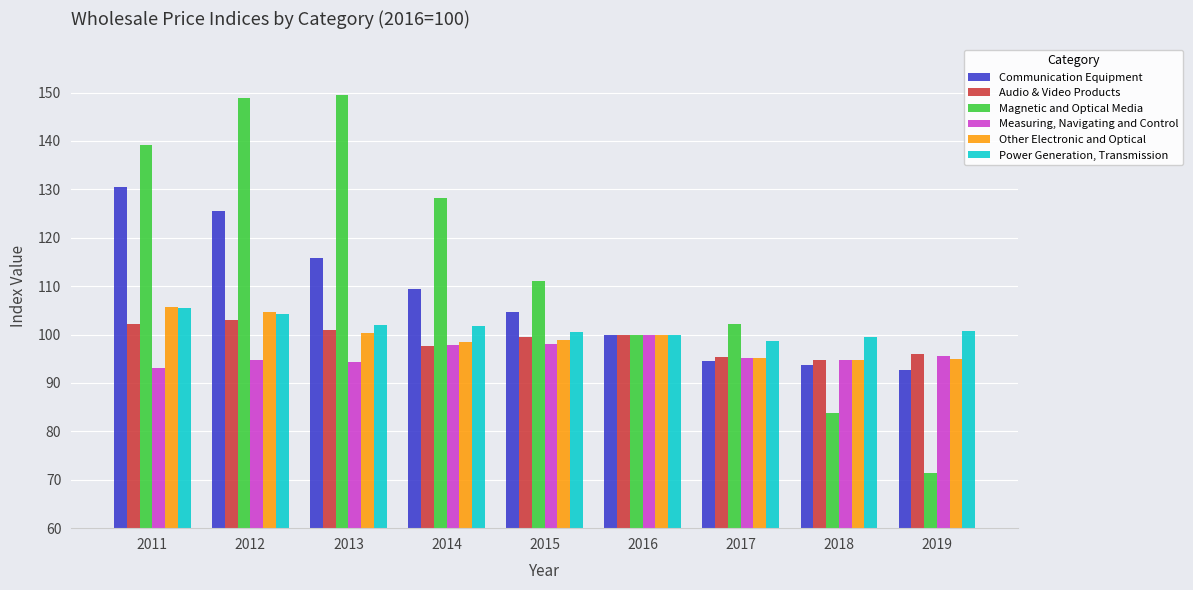

List the labels in order of Communication Equipment value, largest first.

2011, 2012, 2013, 2014, 2015, 2016, 2017, 2018, 2019